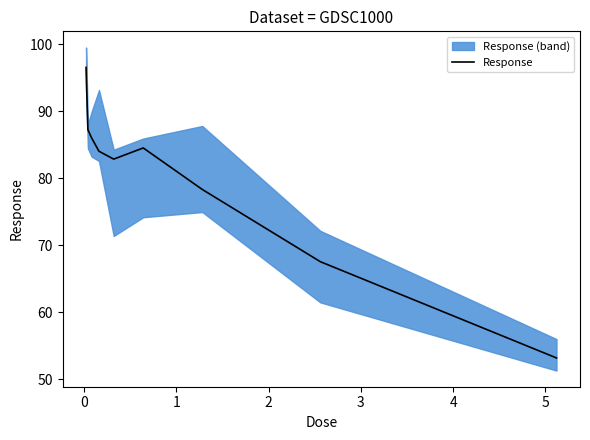

What is the highest value of the Response series?

96.5